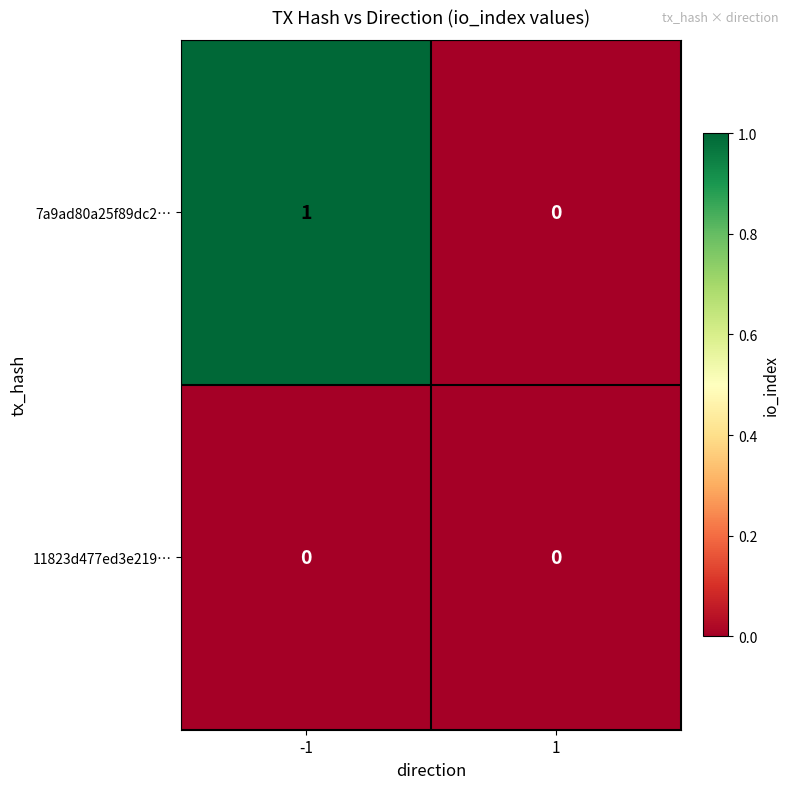

The value of 7a9ad80a25f89dc2… at -1 is 1. True or false?

True